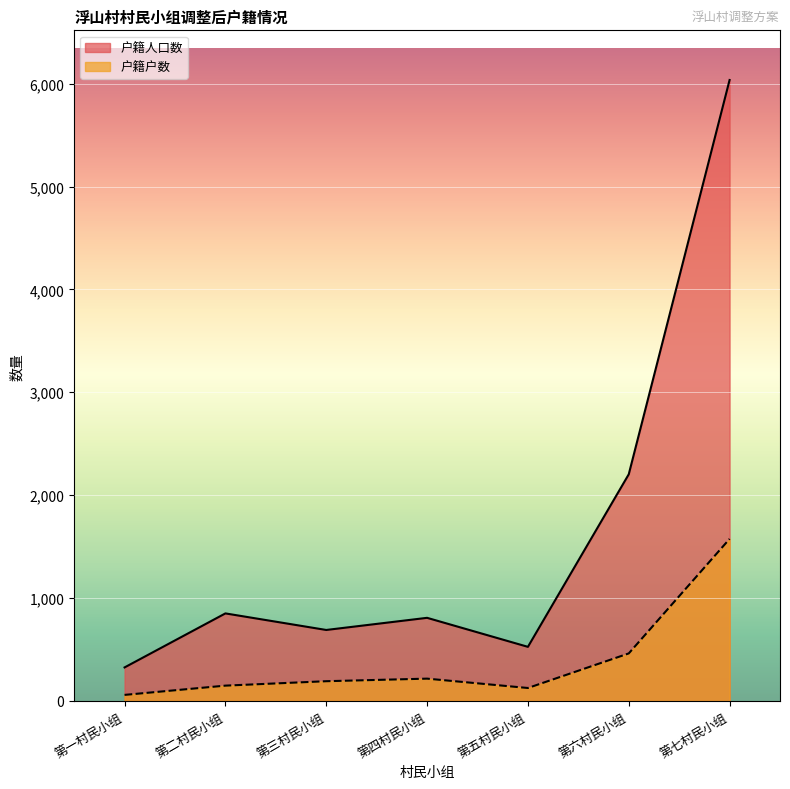

Rank the categories by 户籍户数 value from lowest to highest.

第一村民小组, 第五村民小组, 第二村民小组, 第三村民小组, 第四村民小组, 第六村民小组, 第七村民小组